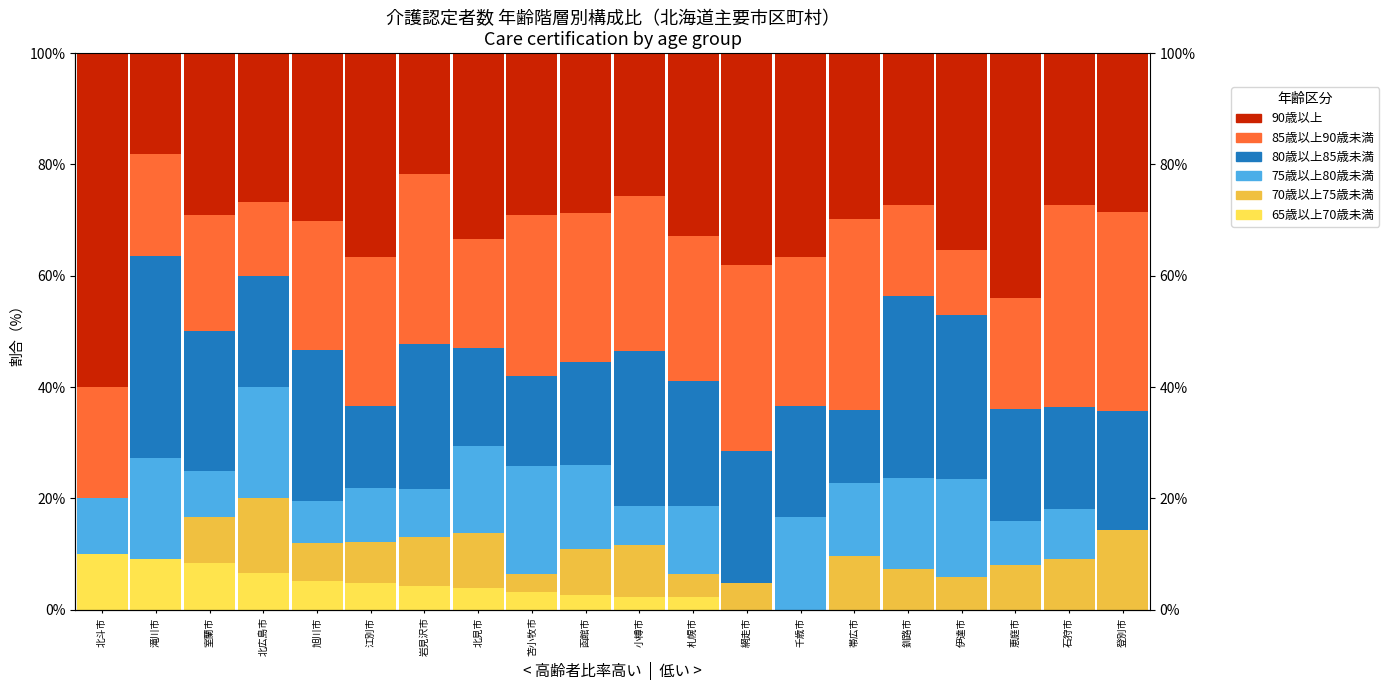

Rank the series at 登別市 from highest to lowest value.

85歳以上90歳未満, 90歳以上, 80歳以上85歳未満, 70歳以上75歳未満, 65歳以上70歳未満, 75歳以上80歳未満